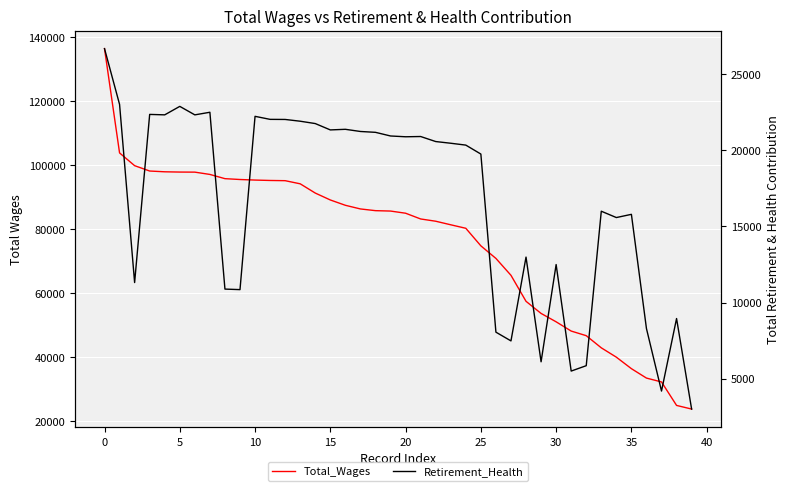

Count the number of data series in this chart.

2